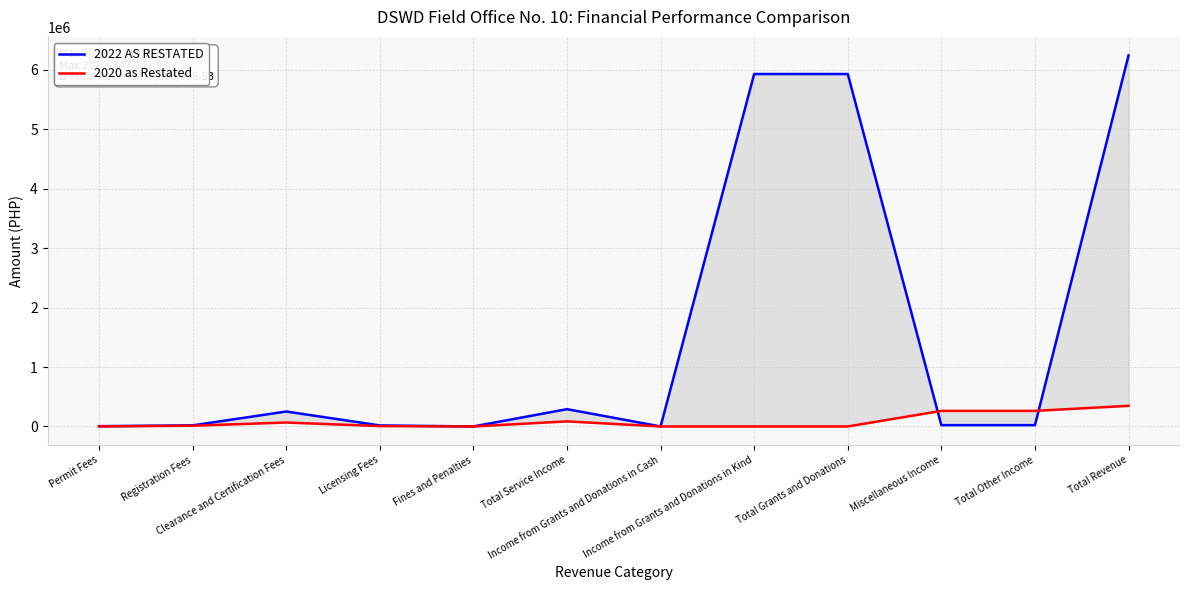

What position from the left is Income from Grants and Donations in Cash?

7